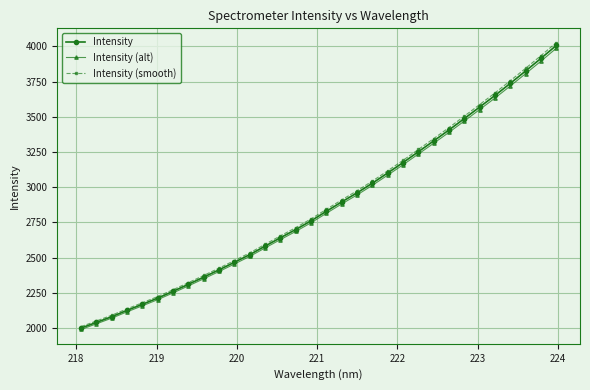

What is the greatest value displayed?

4026.7